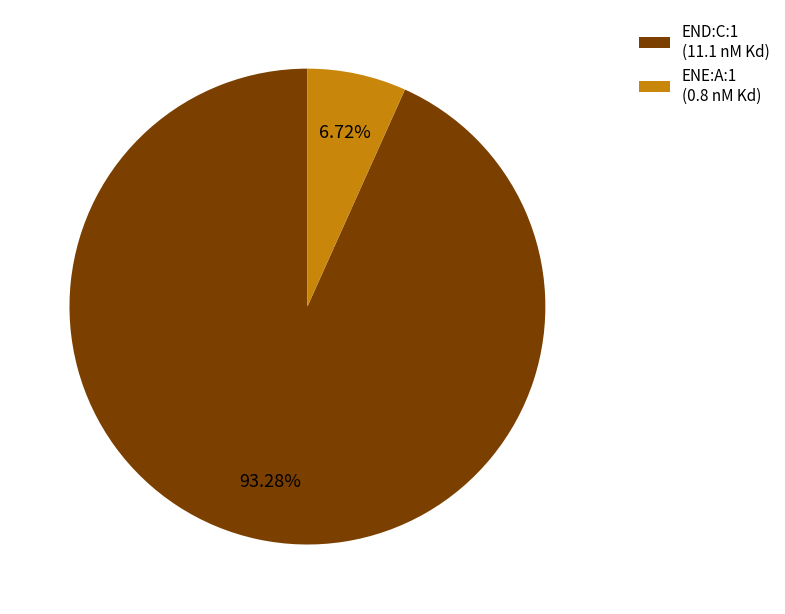

Count the number of slices in the pie.

2